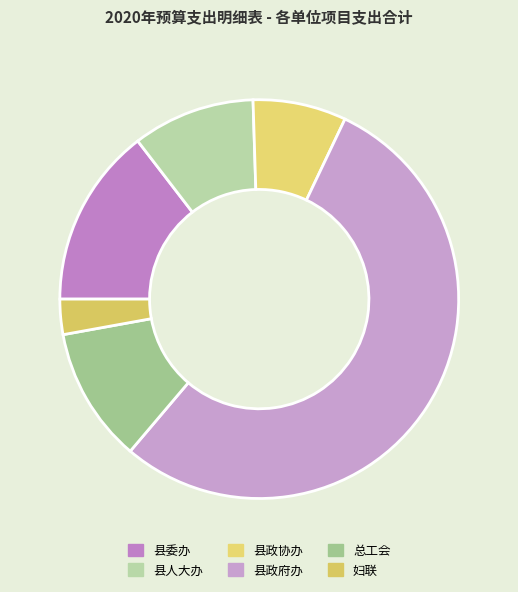

To the nearest percent, what is the average slice percentage?

17%